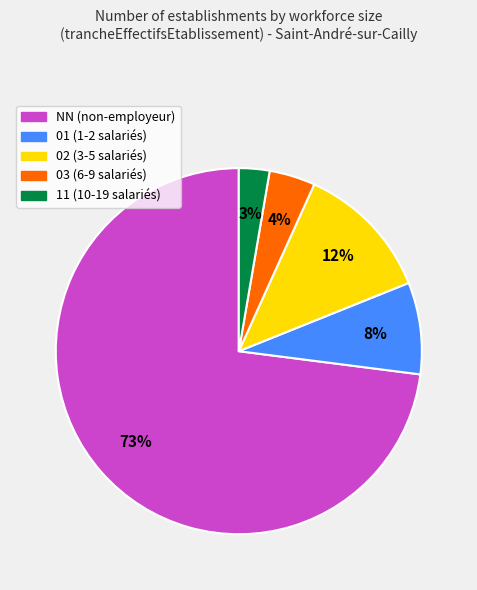

Is there a majority slice in this chart?

Yes